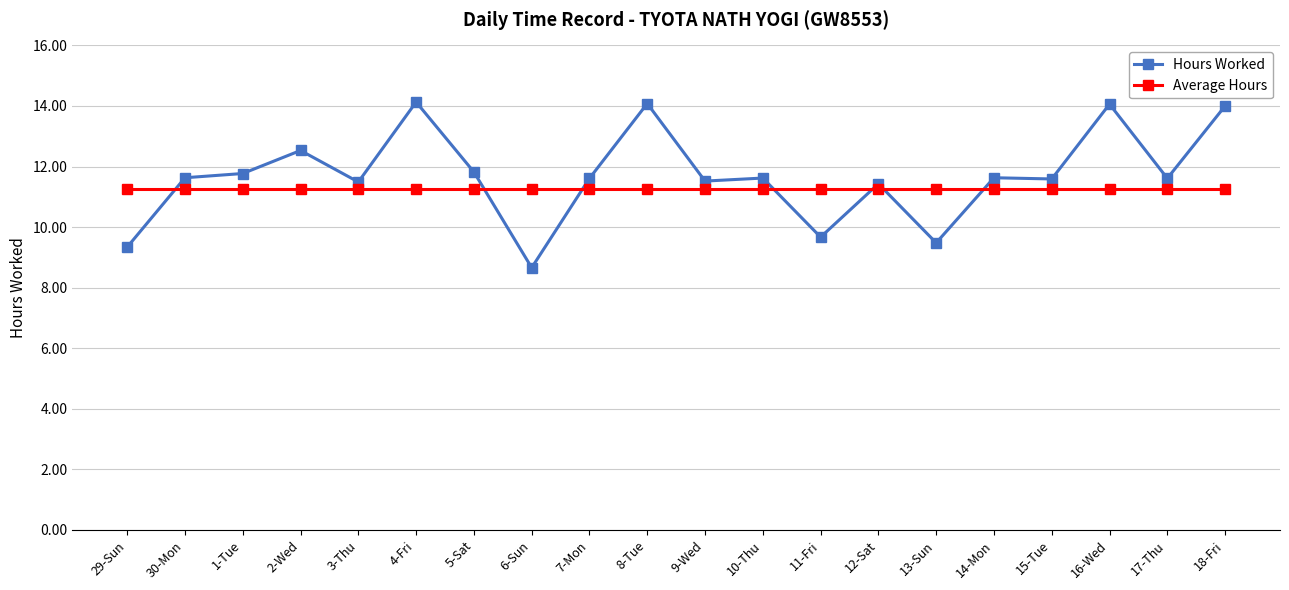

At how many categories does at least one series exceed 11?

20